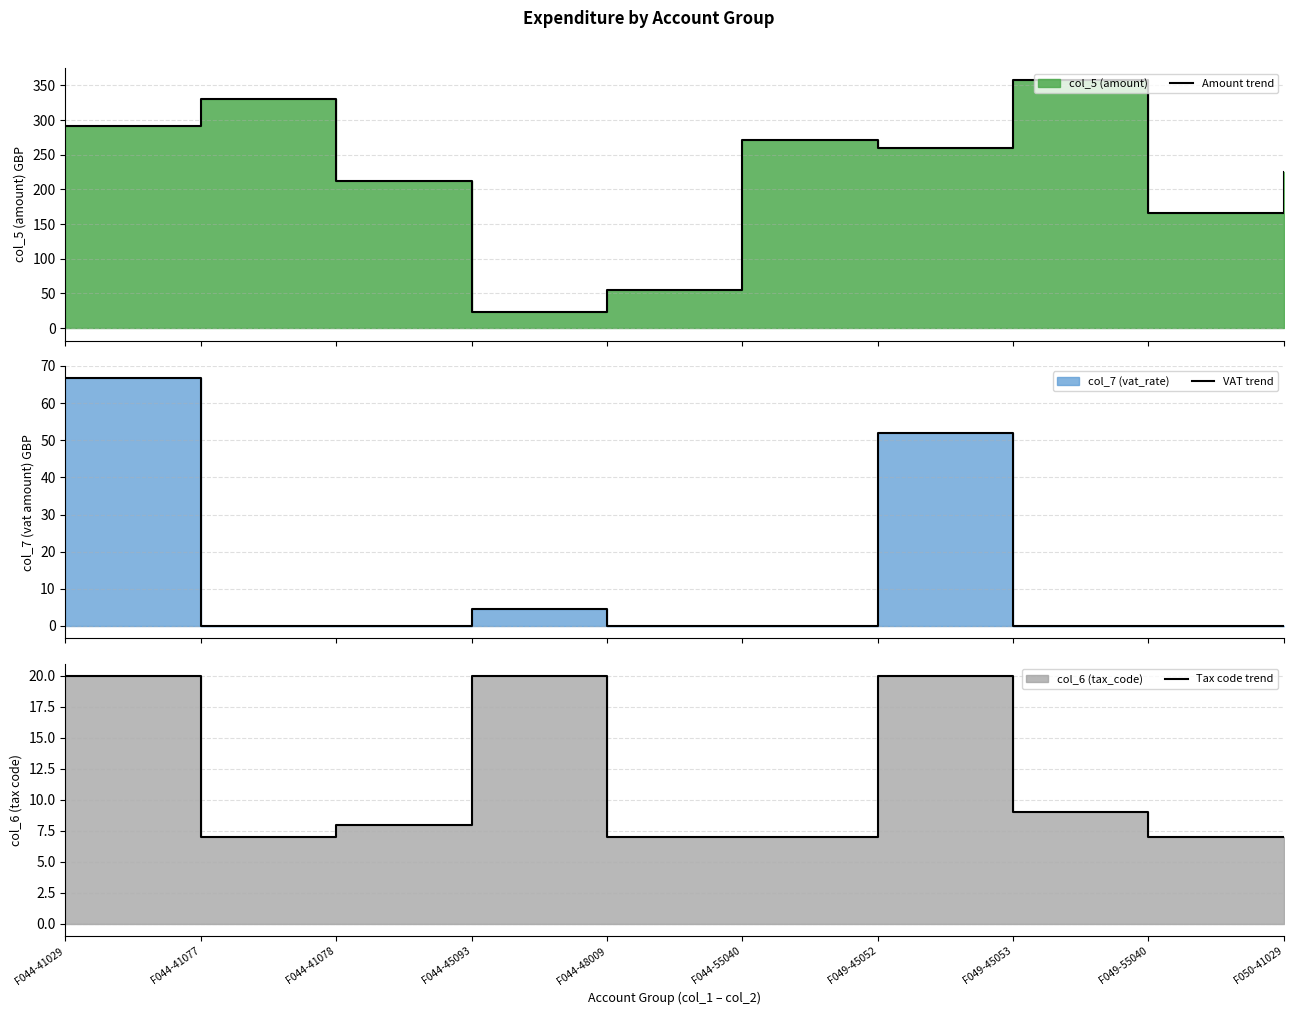

How many distinct data groups are displayed?

3